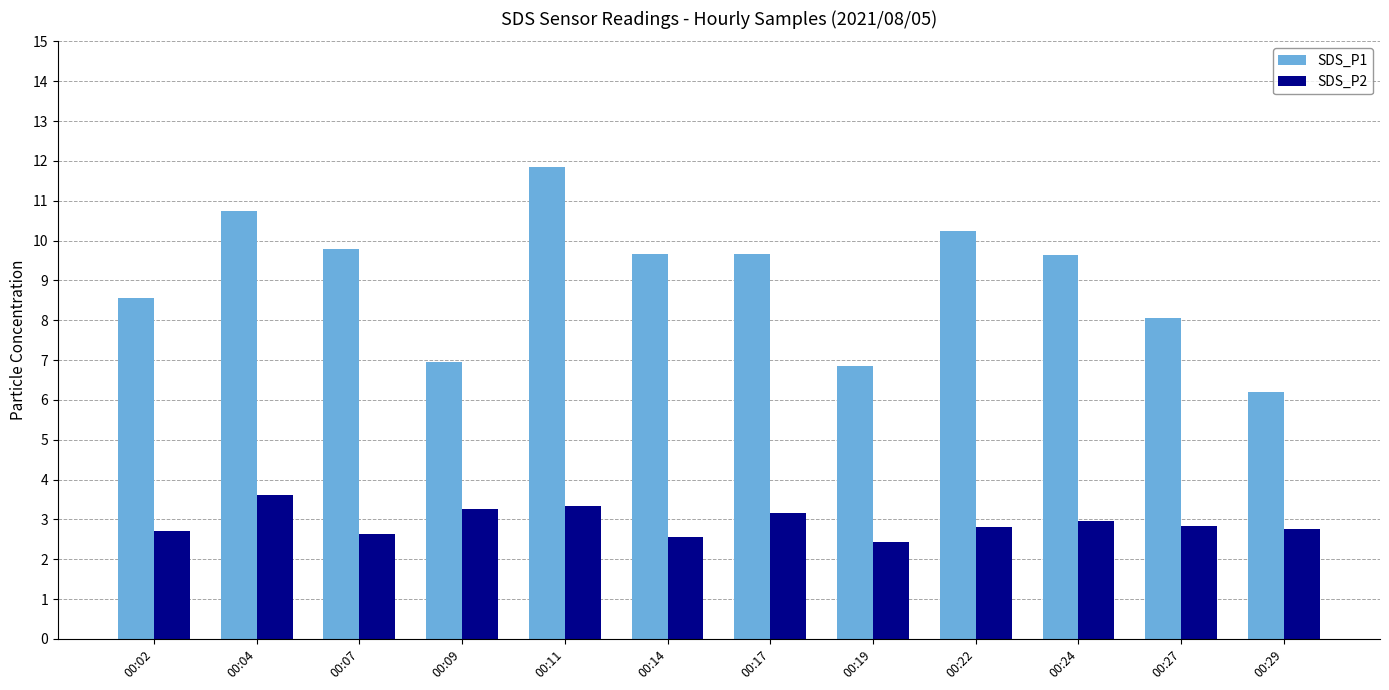

Which series has the largest total across all categories?

SDS_P1